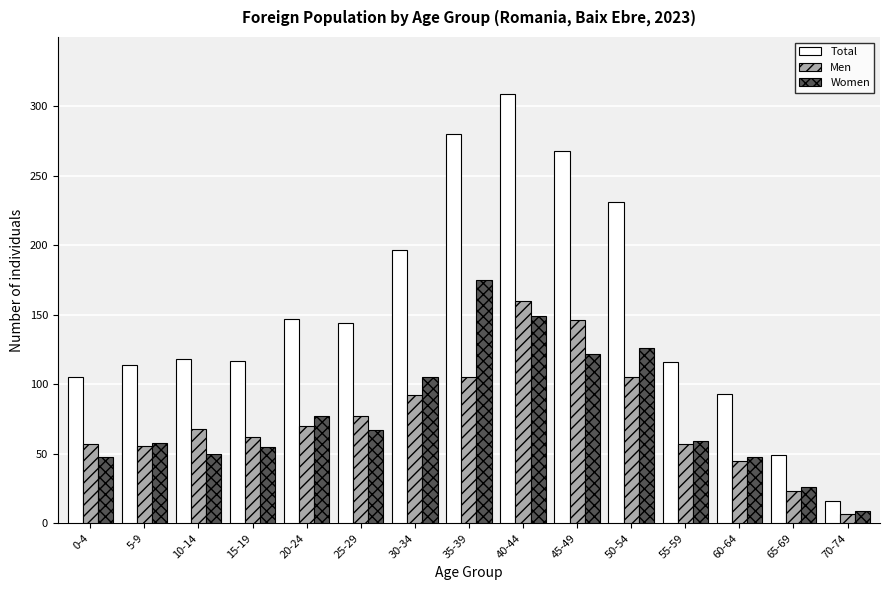

True or false: Total has a value of 268 at 45-49.

True